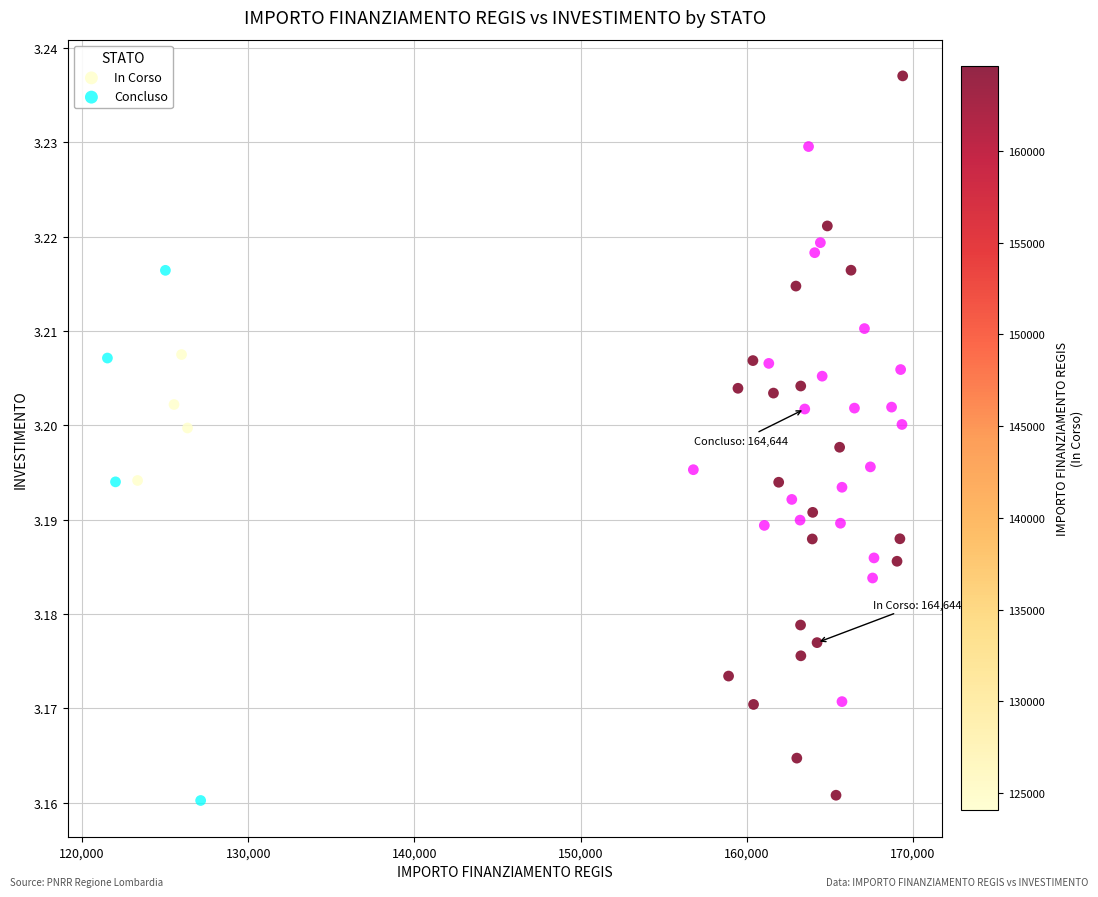

Which series has the widest spread of Y values?

In Corso